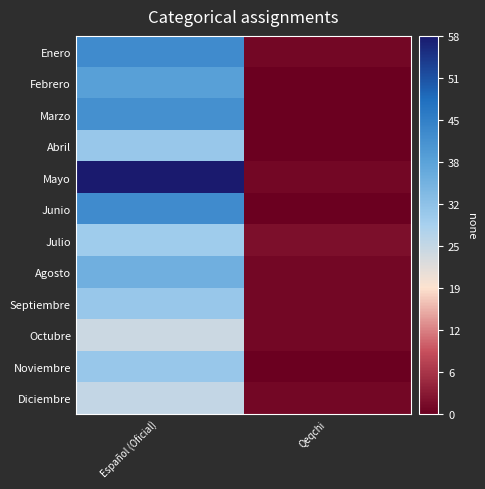

Between Qeqchi and Español (Oficial), which is larger?

Español (Oficial)